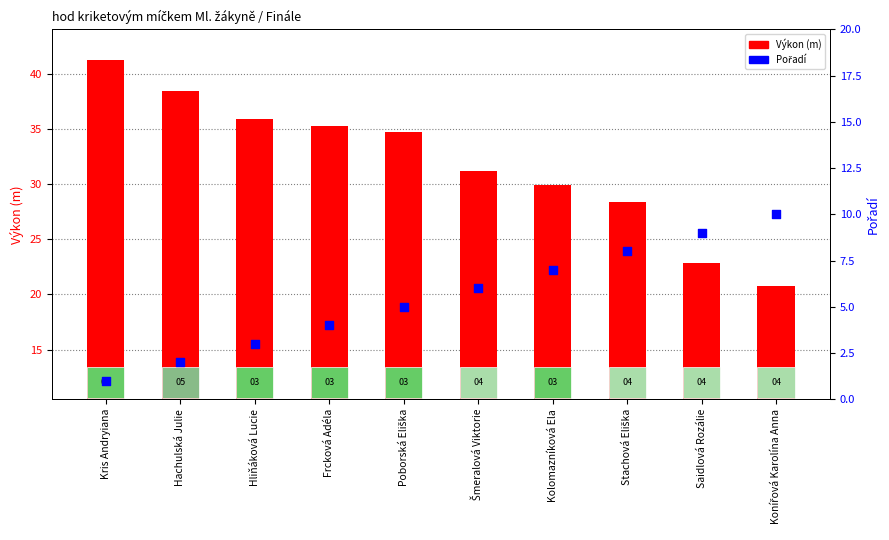

Which series has the largest total across all categories?

Výkon (m)